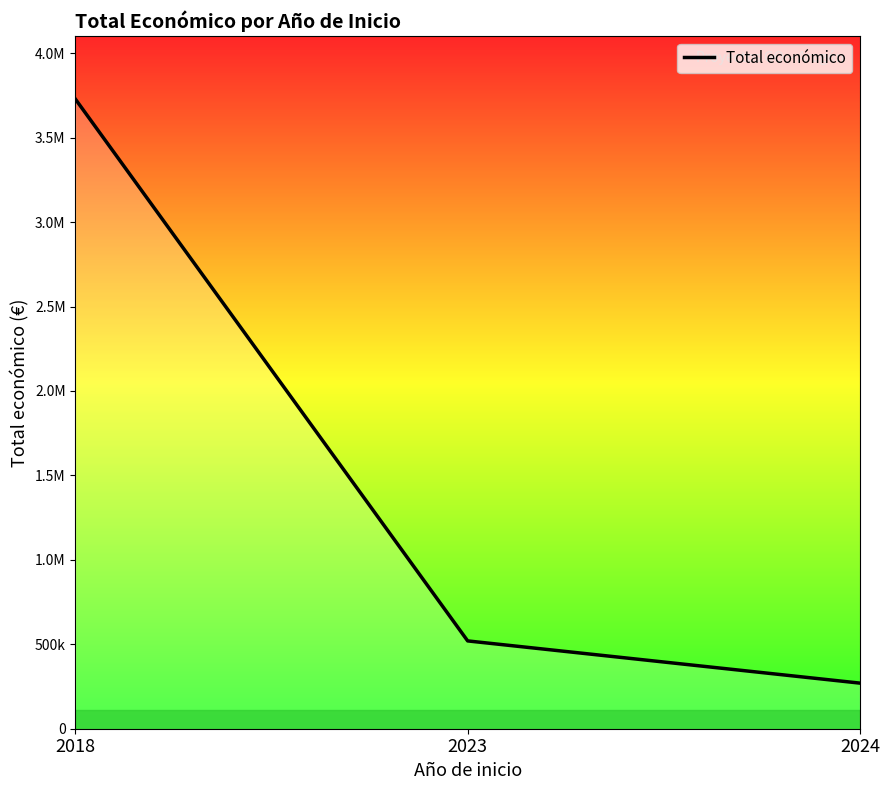

What is the change in value from 2023 to 2024?

-250000